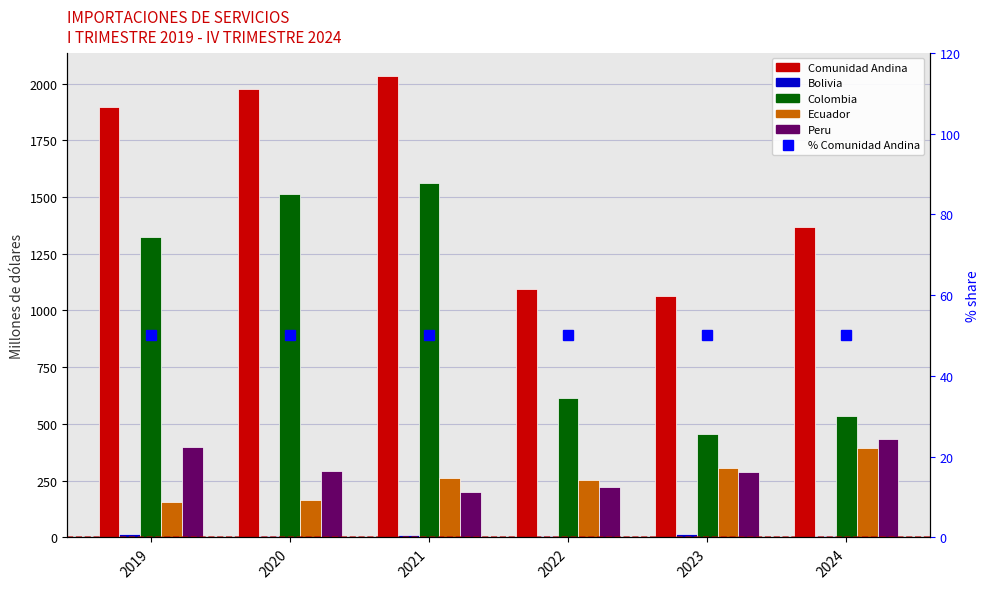

Reading right to left, what are all the values shown in this chart?

Comunidad Andina: 2024=1368.4	2023=1064.3	2022=1094.6	2021=2034.0	2020=1977.7	2019=1896.5
Bolivia: 2024=7.9	2023=14.1	2022=5.3	2021=9.3	2020=6.8	2019=16.9
Colombia: 2024=533.6	2023=453.7	2022=613.8	2021=1559.5	2020=1512.4	2019=1321.6
Ecuador: 2024=392.1	2023=306.7	2022=252.6	2021=264.0	2020=166.2	2019=157.9
Peru: 2024=434.8	2023=289.8	2022=223.0	2021=201.2	2020=292.3	2019=400.1
% Comunidad Andina: 2024=50.0	2023=50.0	2022=50.0	2021=50.0	2020=50.0	2019=50.0